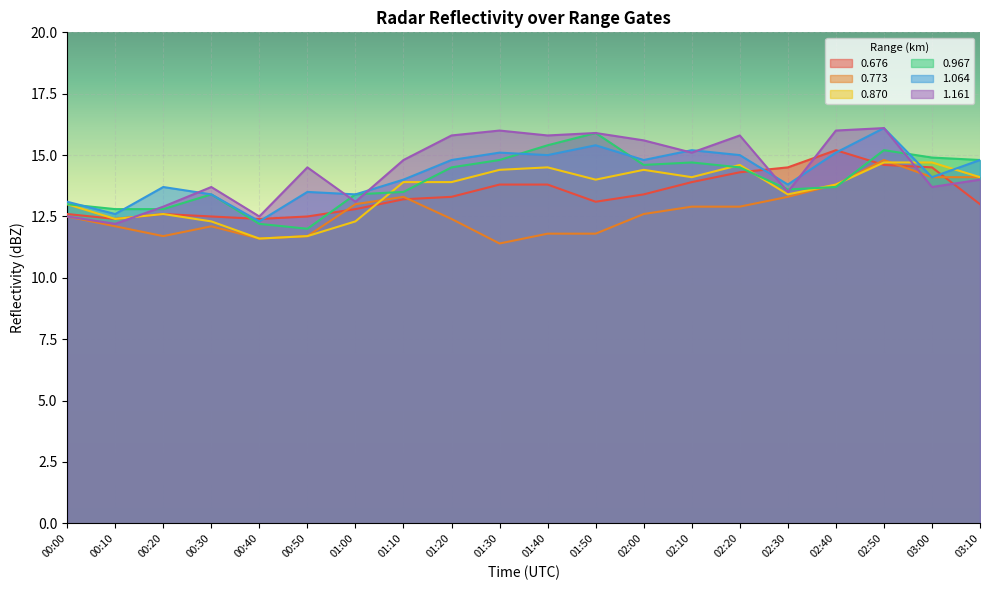

How many values in the 1.161 series exceed 14?

11